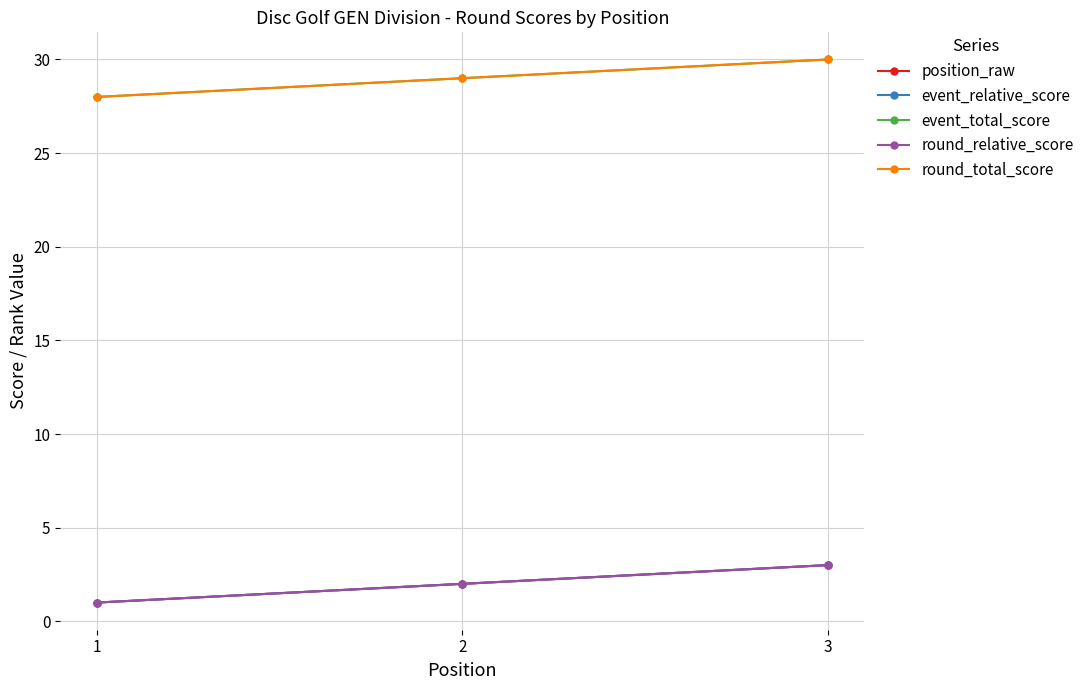

At which label is round_total_score closest to 29?

2